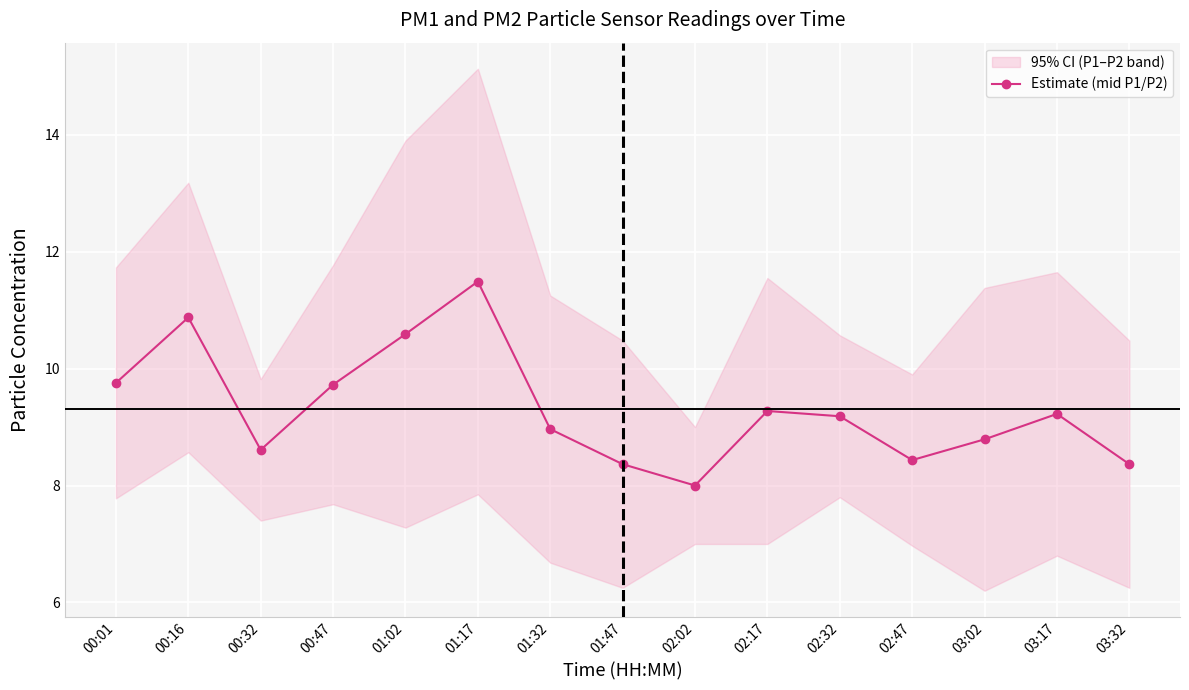

Reading right to left, list all the values displayed in this chart.

03:32=8.4	03:17=9.2	03:02=8.8	02:47=8.4	02:32=9.2	02:17=9.3	02:02=8.0	01:47=8.4	01:32=9.0	01:17=11.5	01:02=10.6	00:47=9.7	00:32=8.6	00:16=10.9	00:01=9.8